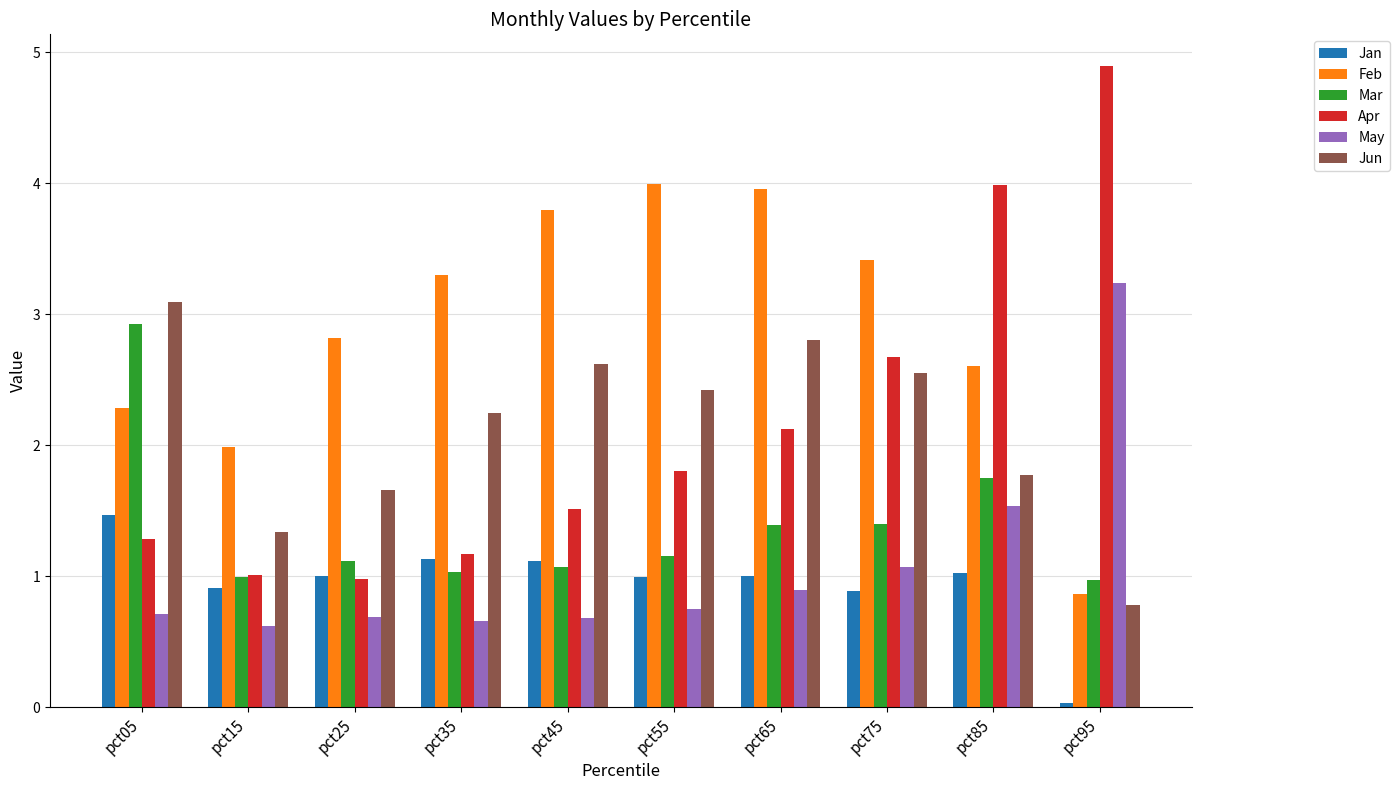

True or false: Apr has a value of 1.1 at pct75.

False